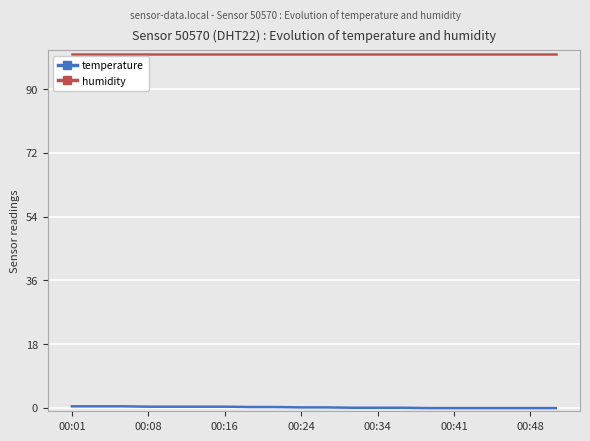

What is the average value of the temperature series?

0.1